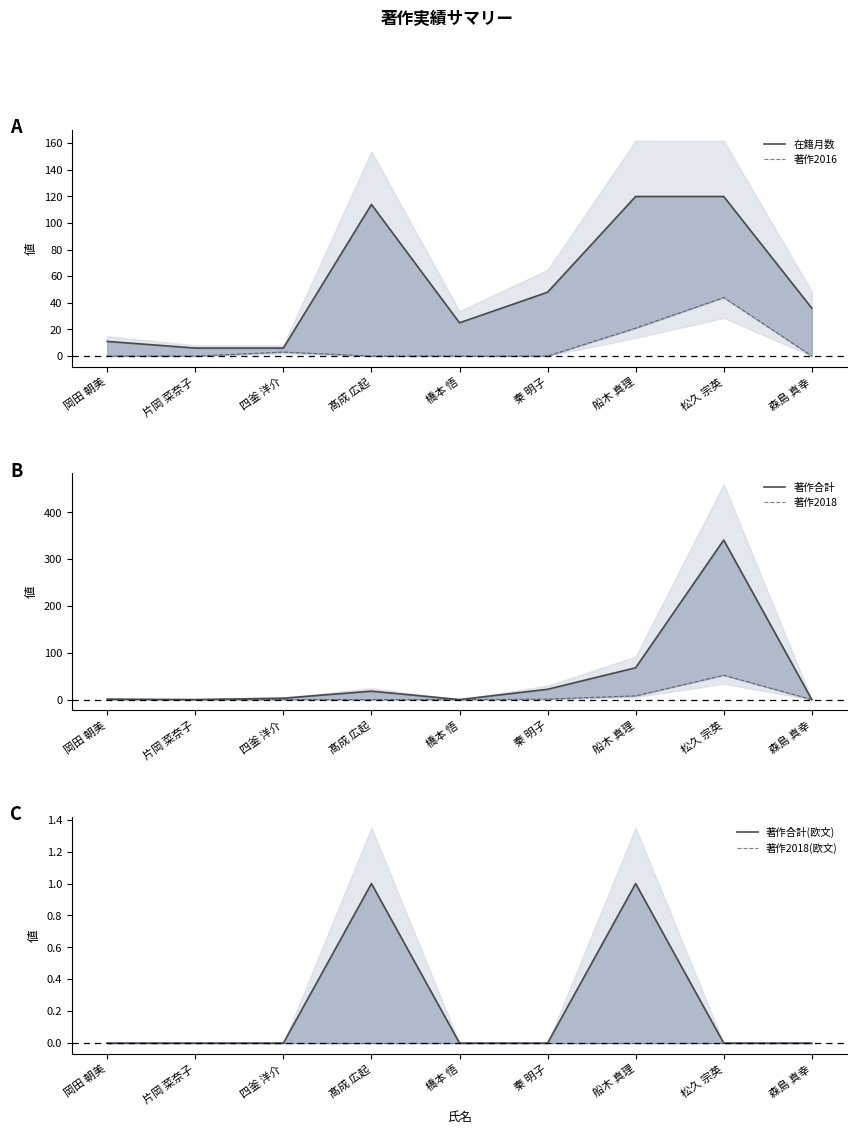

At which category is the sum across all series the highest?

松久 宗英